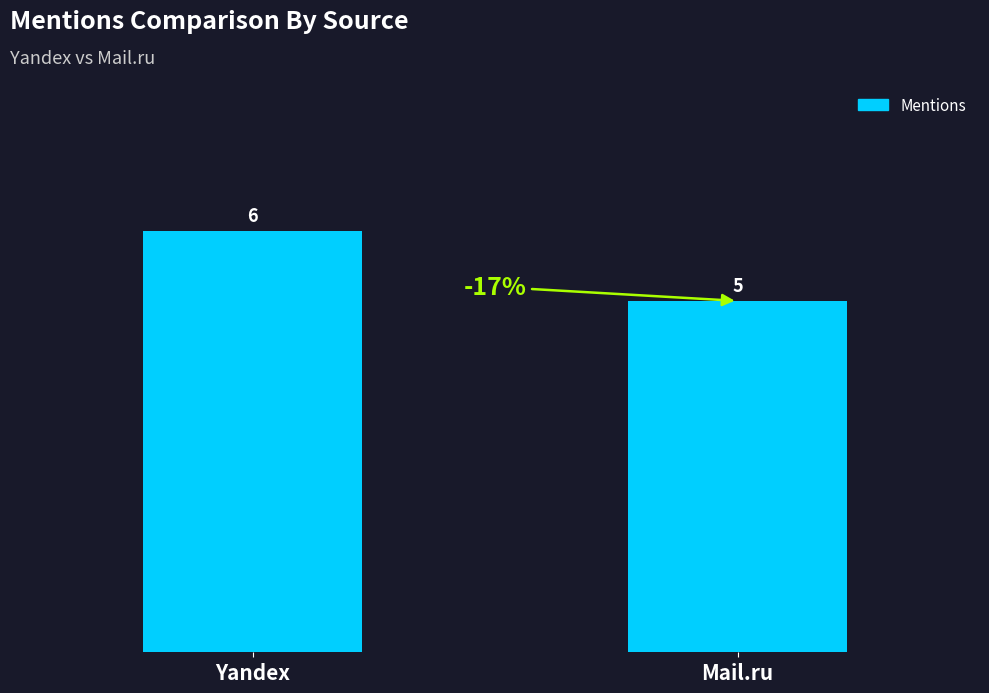

Does the chart contain stacked bars?

No